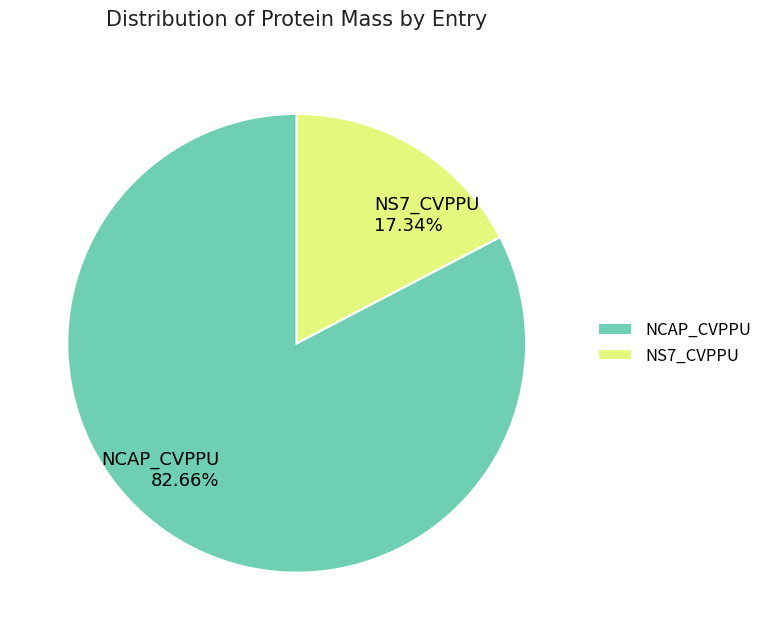

Rank the categories by value from highest to lowest.

NCAP_CVPPU, NS7_CVPPU